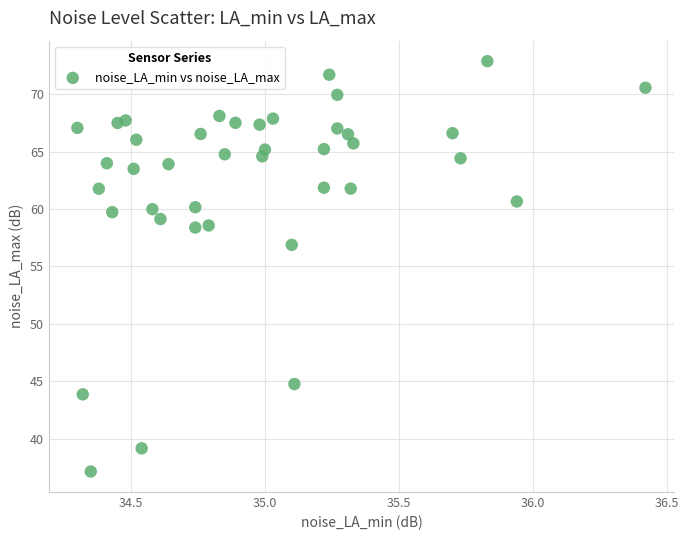

What Y value in the scatter plot is closest to 55?

56.9